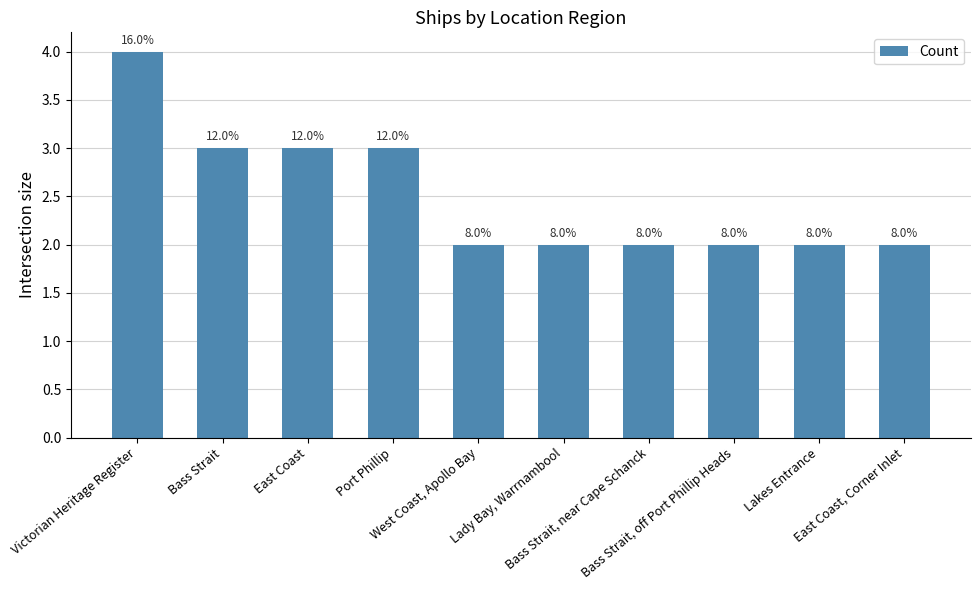

Reading left to right, transcribe all the data shown in this chart.

4	3	3	3	2	2	2	2	2	2